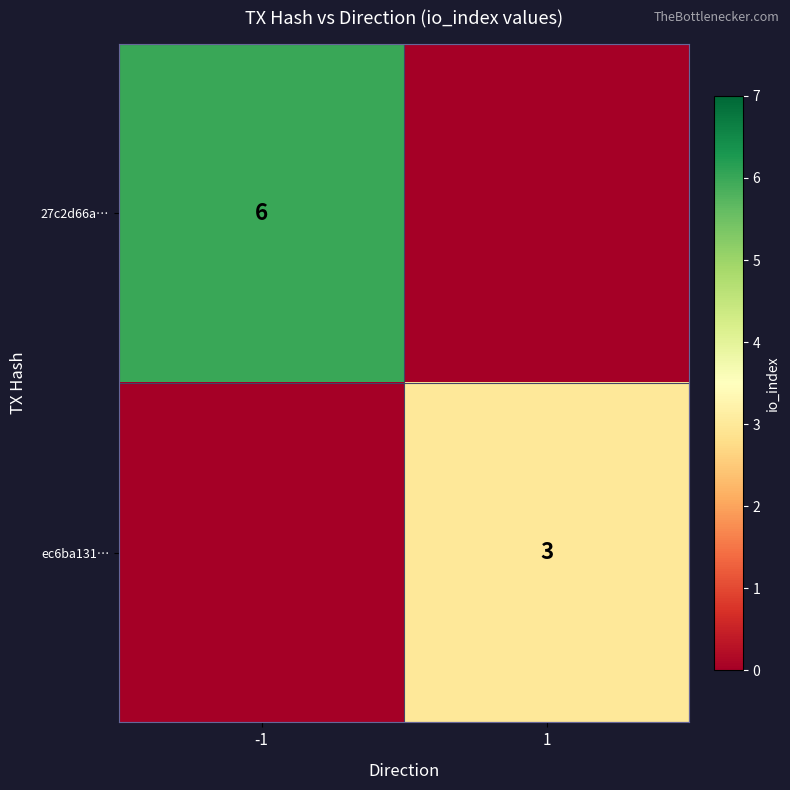

Which has a higher value, 1 or -1?

-1